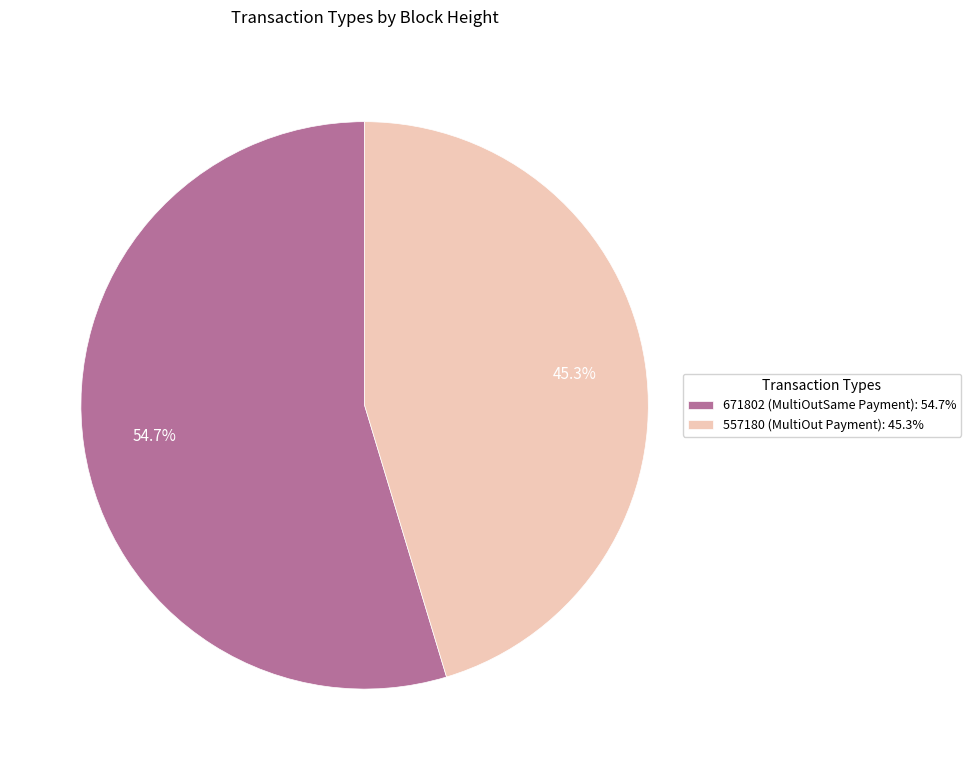

True or false: 671802 (MultiOutSame Payment) accounts for 55% of the total.

True